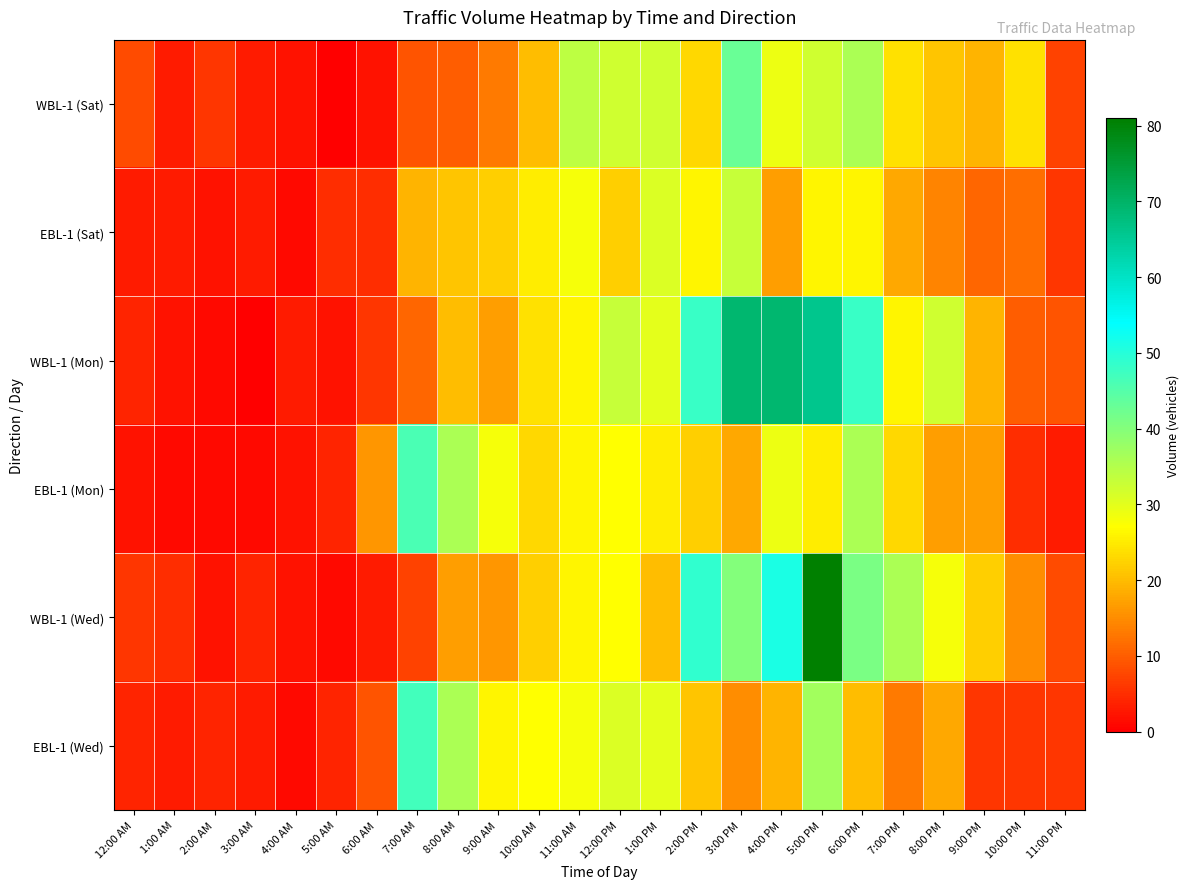

Count the number of categories in the chart.

24